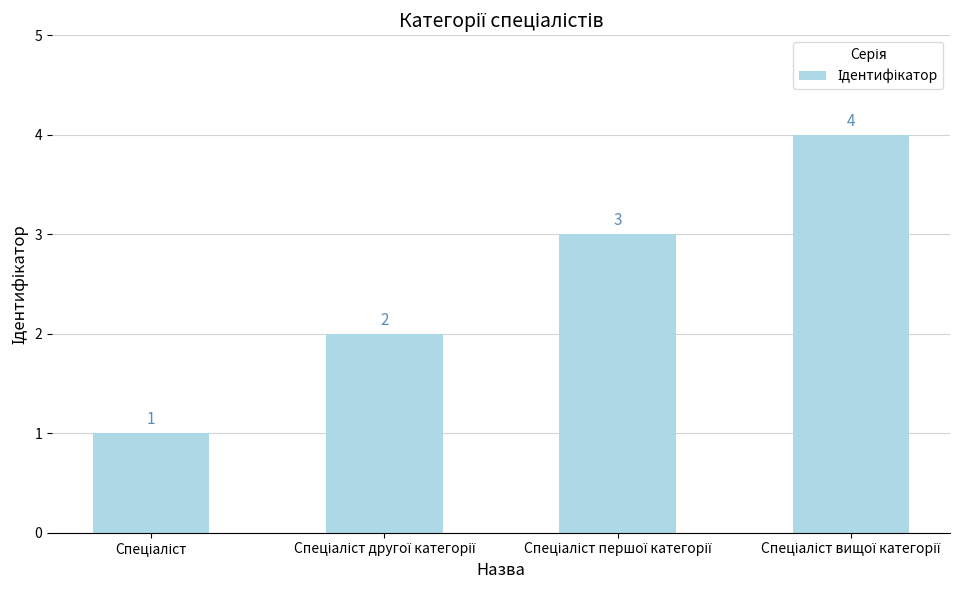

What is the difference between the maximum and minimum values?

3